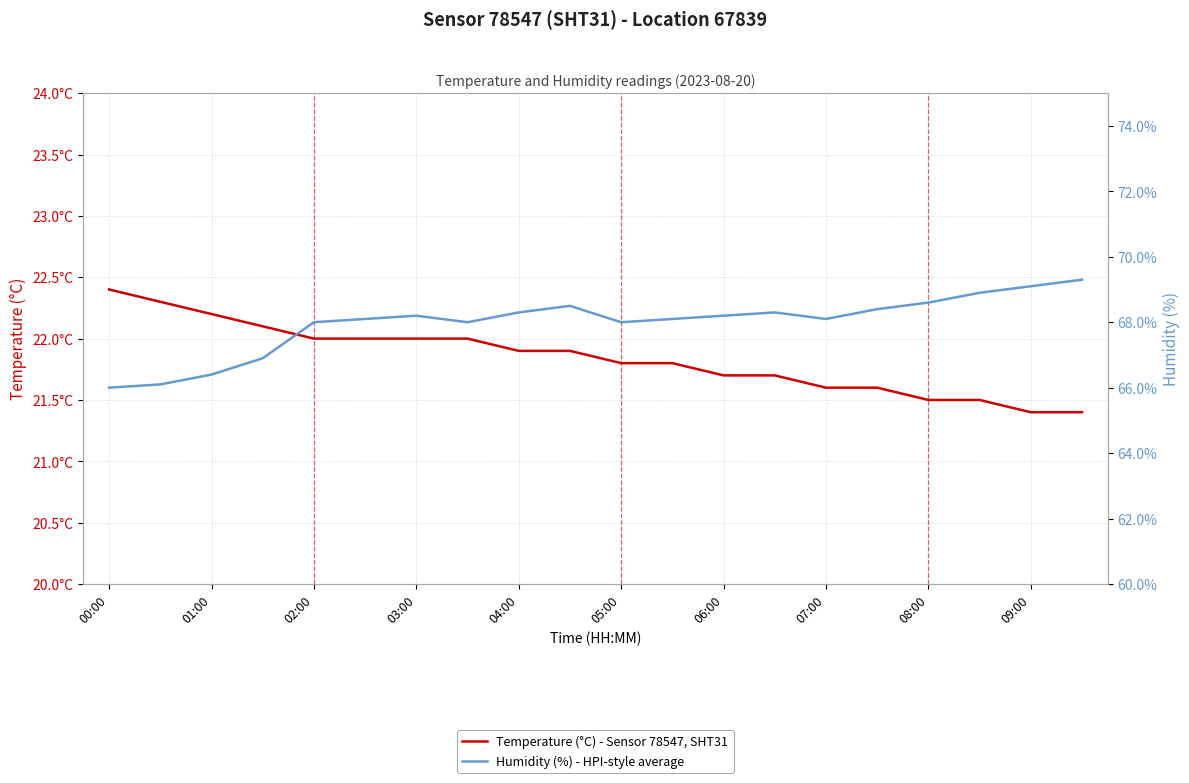

What is the difference between the maximum and second lowest values in the Temperature (°C) - Sensor 78547, SHT31 series?

1.0